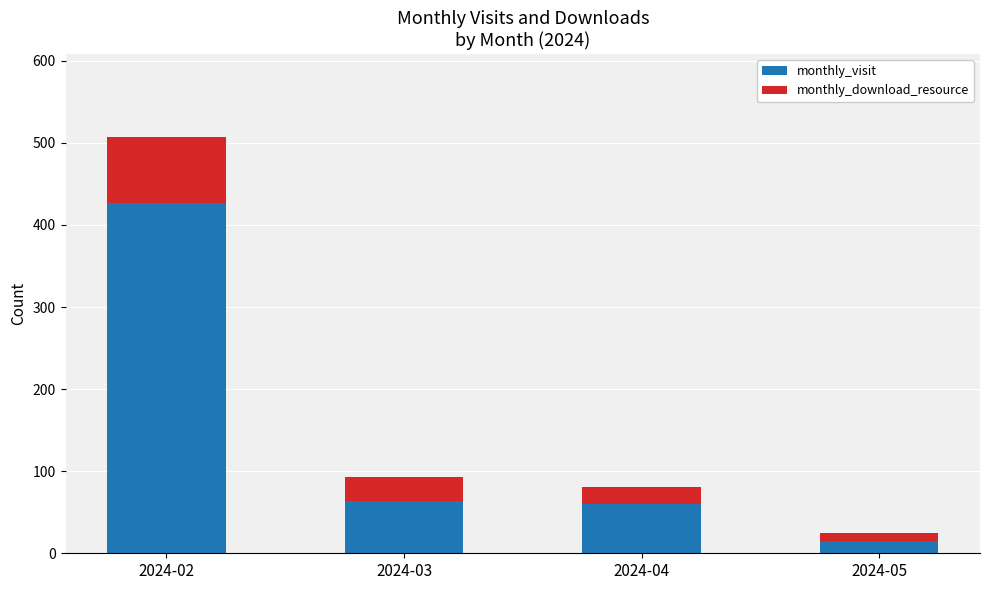

Are the bars grouped side by side (vs. stacked)?

No